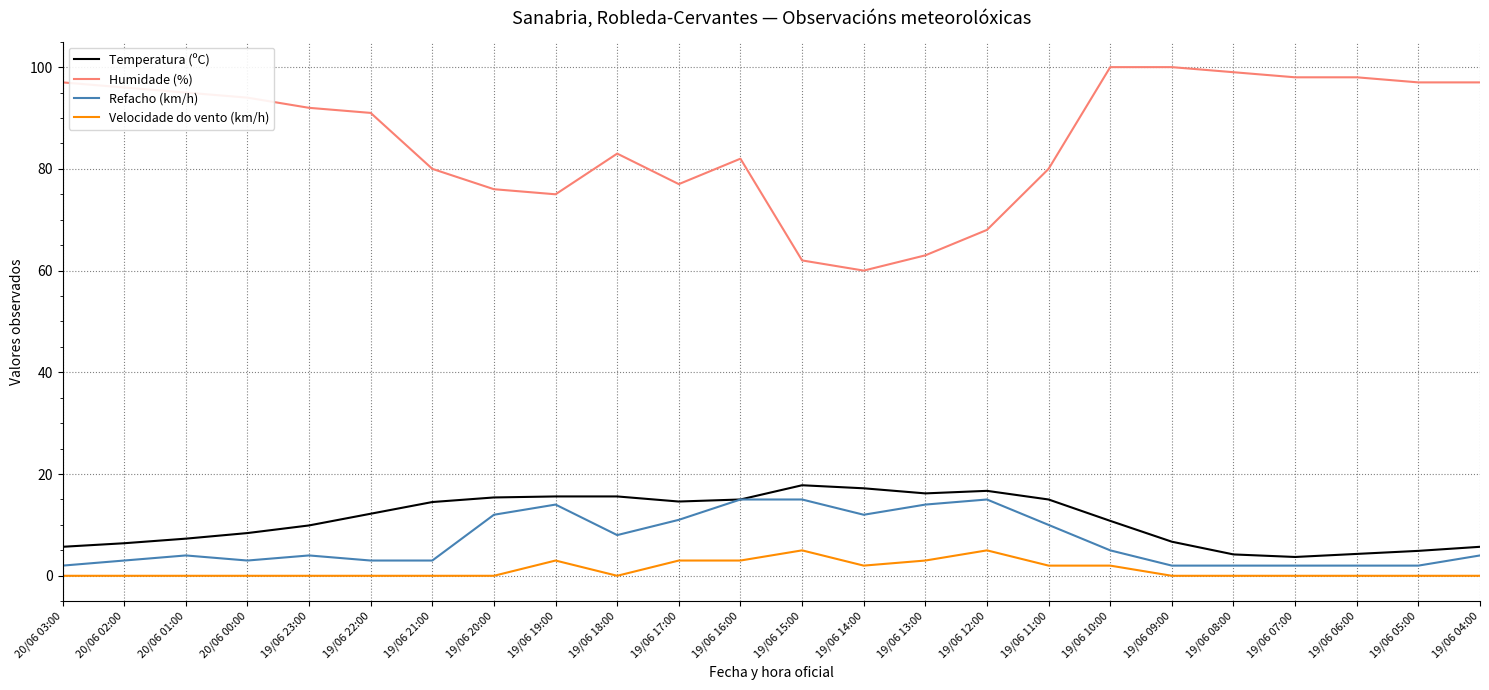

Which series has the largest total across all categories?

Humidade (%)